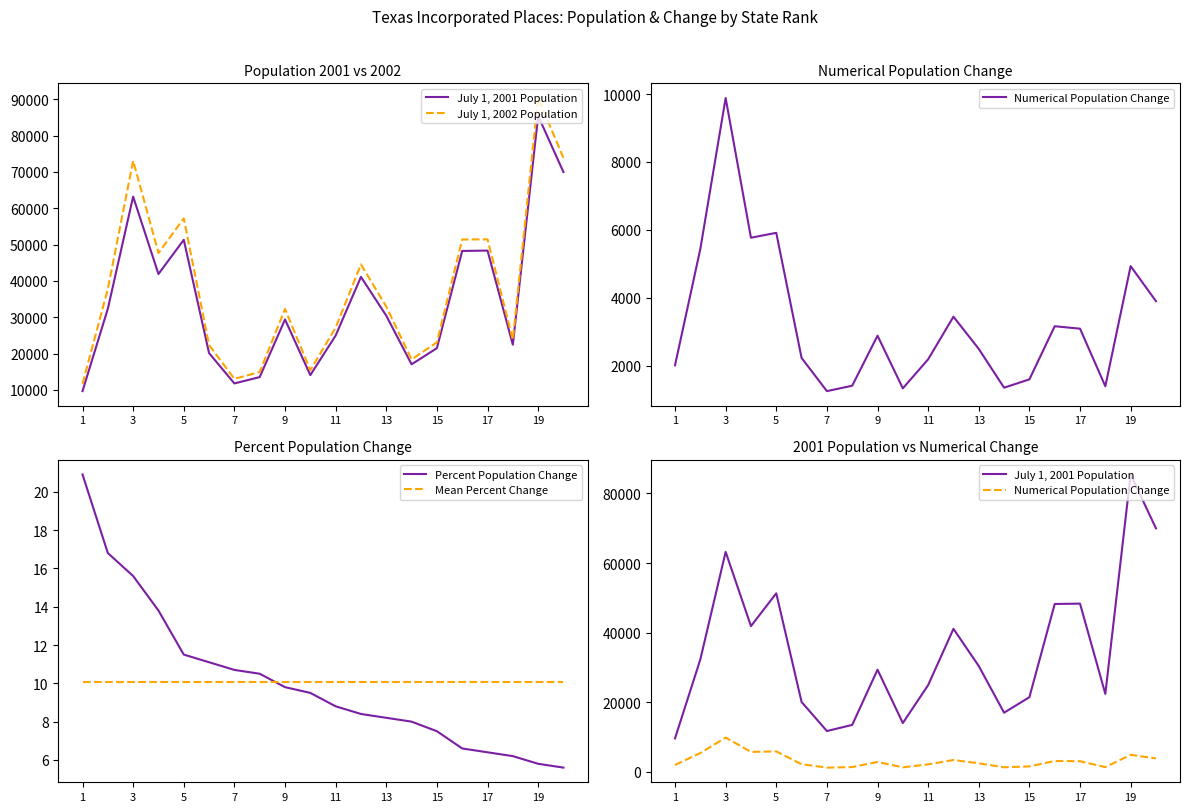

True or false: Percent Population Change has a value of 14.3 at 13.

False